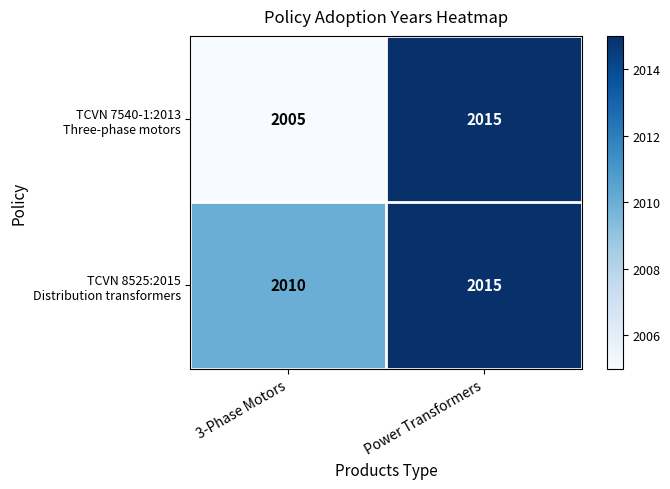

At which category does the chart reach its peak across all series?

Power Transformers